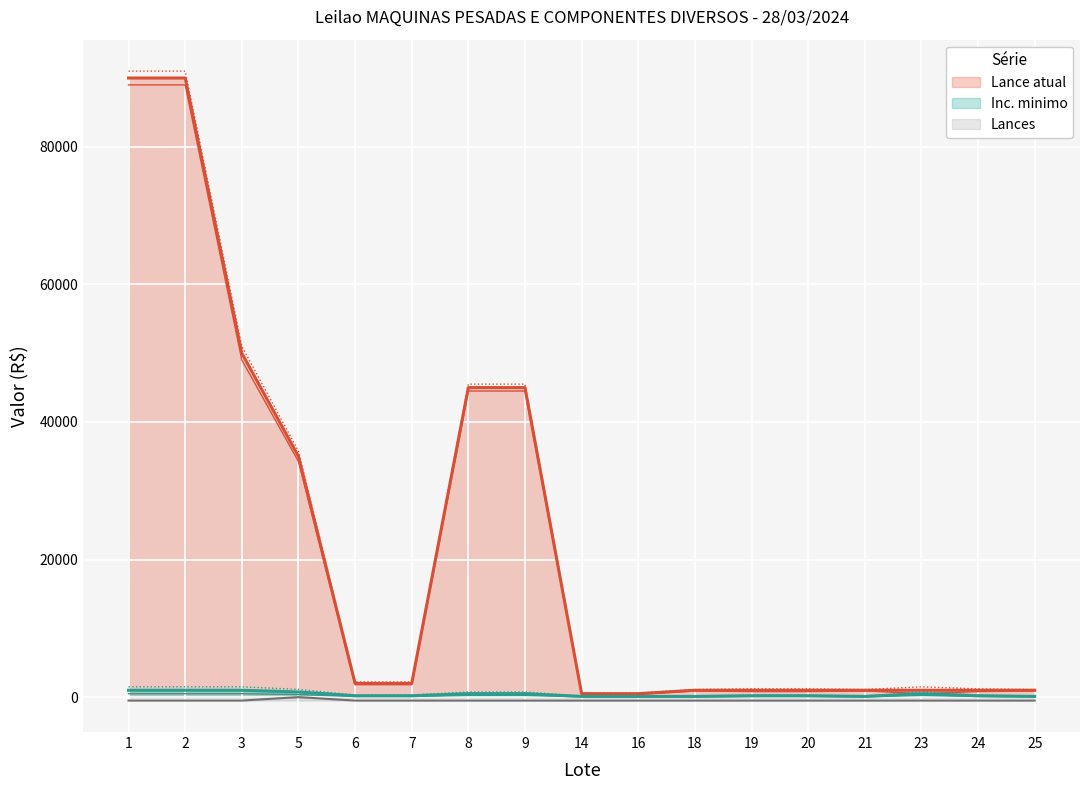

Does the chart display data point markers on the line(s)?

No